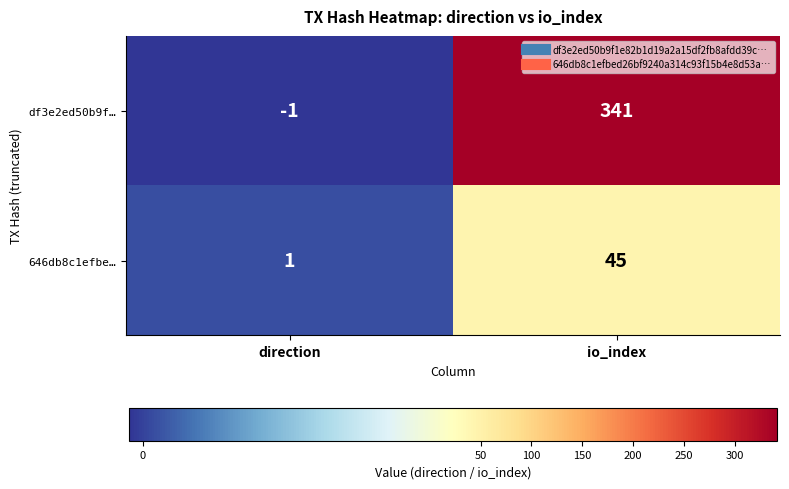

Reading left to right, list all the values displayed in this chart.

df3e2ed50b9f…: -1	341
646db8c1efbe…: 1	45